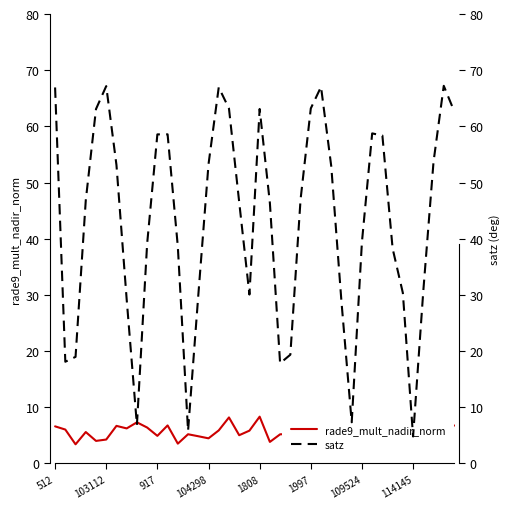

Is it true that rade9_mult_nadir_norm equals 4.5 at 1997?

True